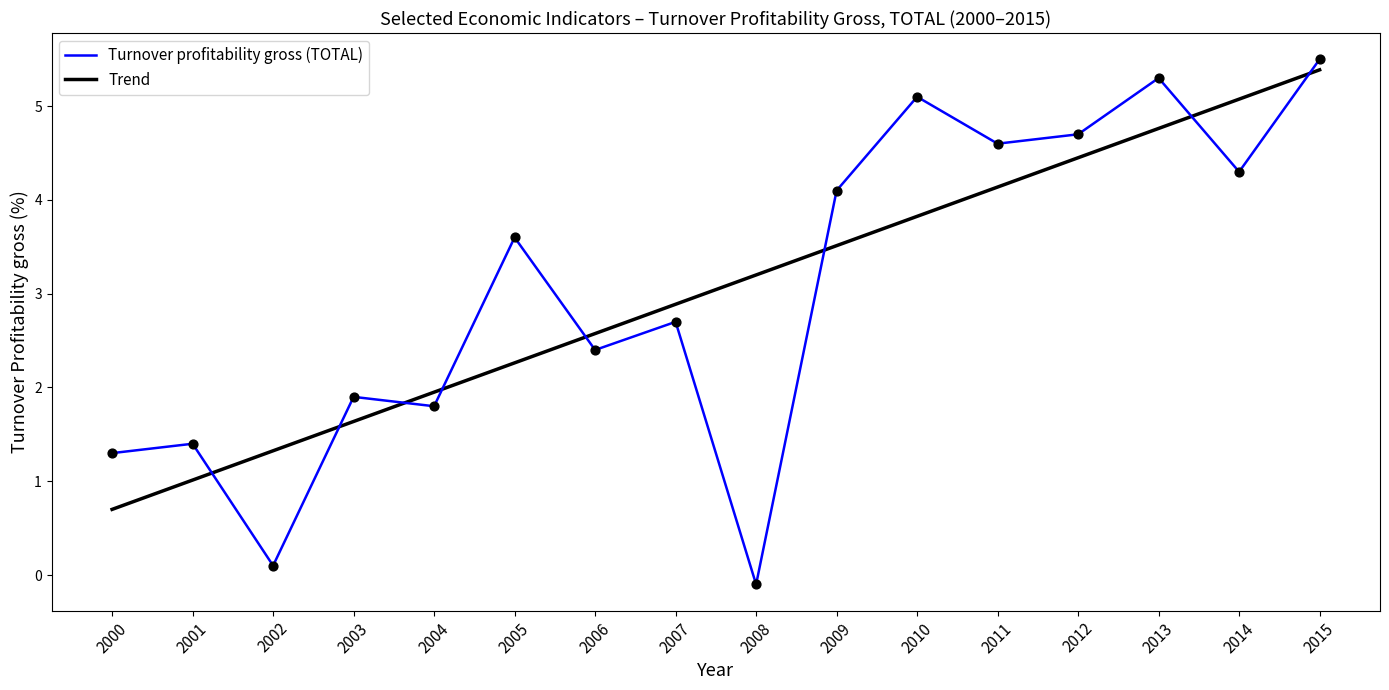

Which series has the largest range (max minus min)?

Turnover profitability gross (TOTAL)